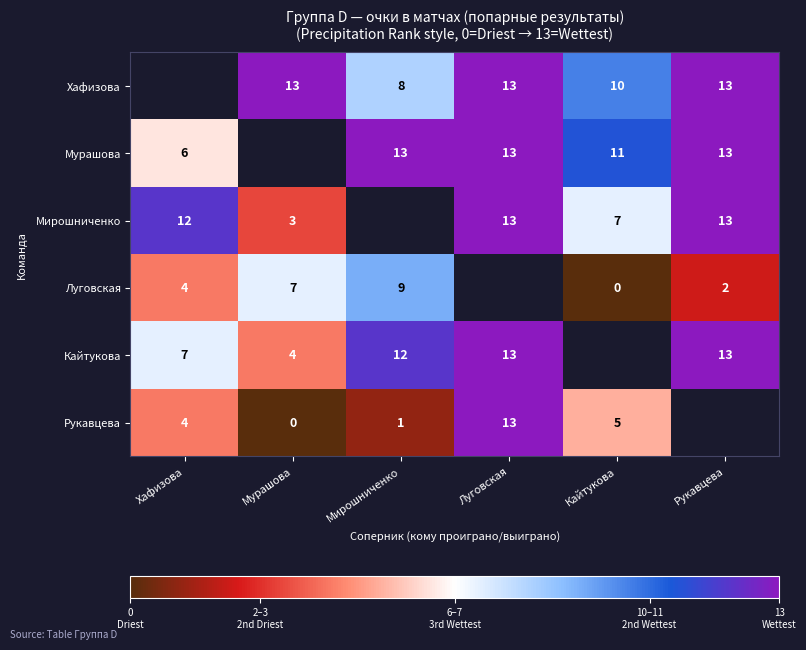

True or false: Рукавцева has a value of 13 at Луговская.

True